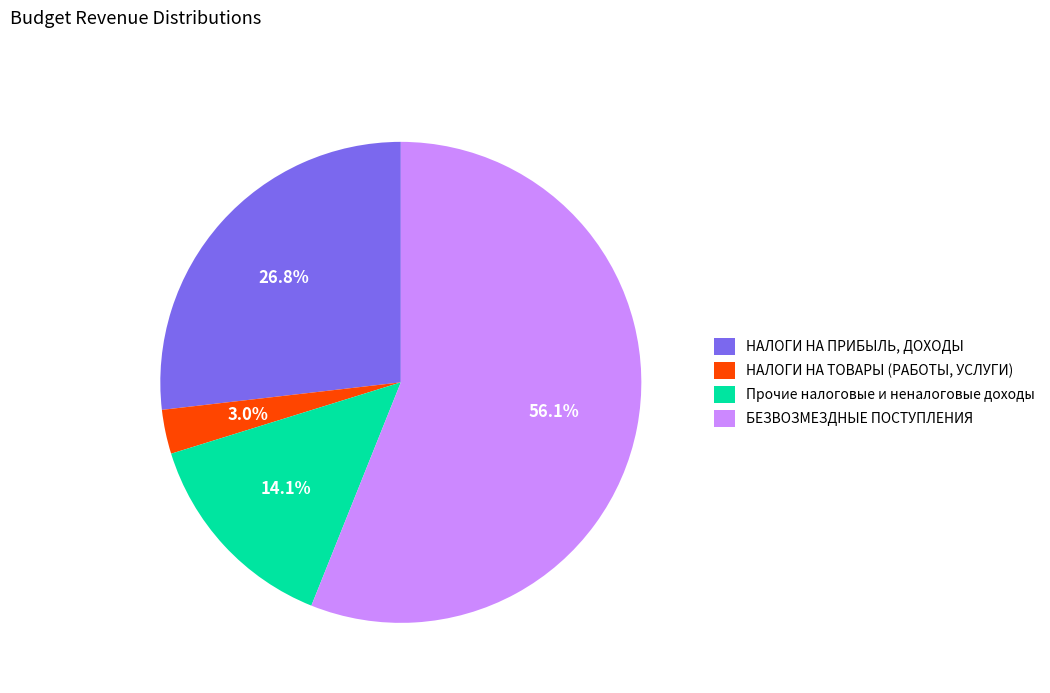

Rank the categories by value from highest to lowest.

БЕЗВОЗМЕЗДНЫЕ ПОСТУПЛЕНИЯ, НАЛОГИ НА ПРИБЫЛЬ, ДОХОДЫ, Прочие налоговые и неналоговые доходы, НАЛОГИ НА ТОВАРЫ (РАБОТЫ, УСЛУГИ)